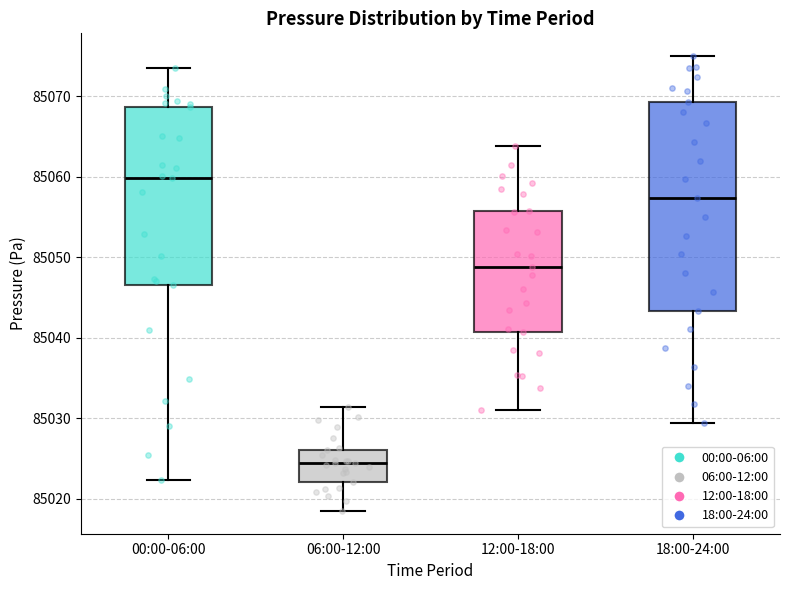

Comparing the boxes themselves (not the whiskers), which one is the tallest?

18:00-24:00